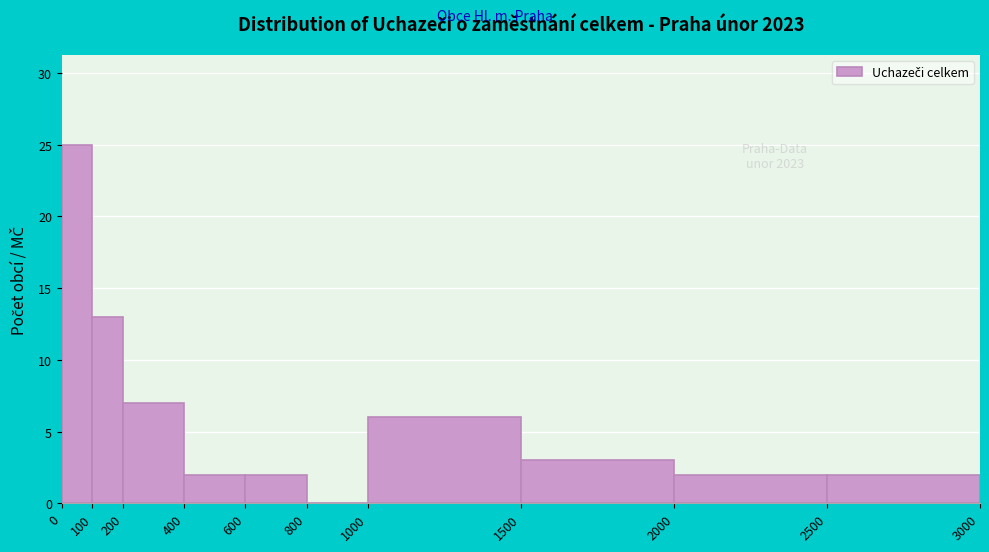

What is the height of the bar covering 1500 to 2000 on the x-axis? The values are not printed on the chart, so give them approximately, as read against the axis.

3